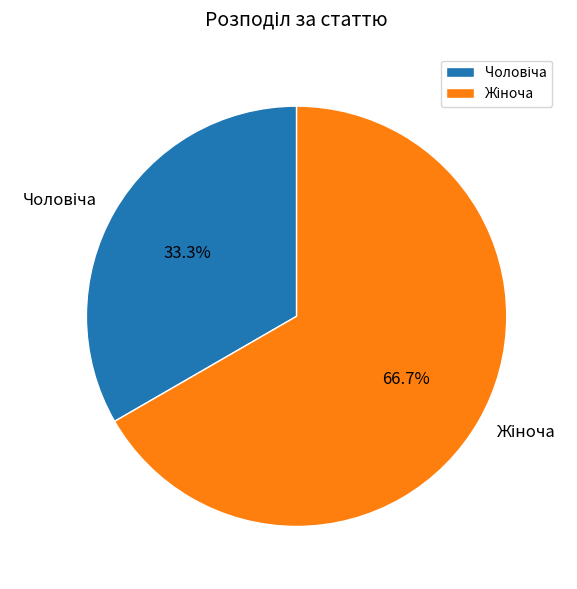

To the nearest percent, what is the average slice percentage?

50%